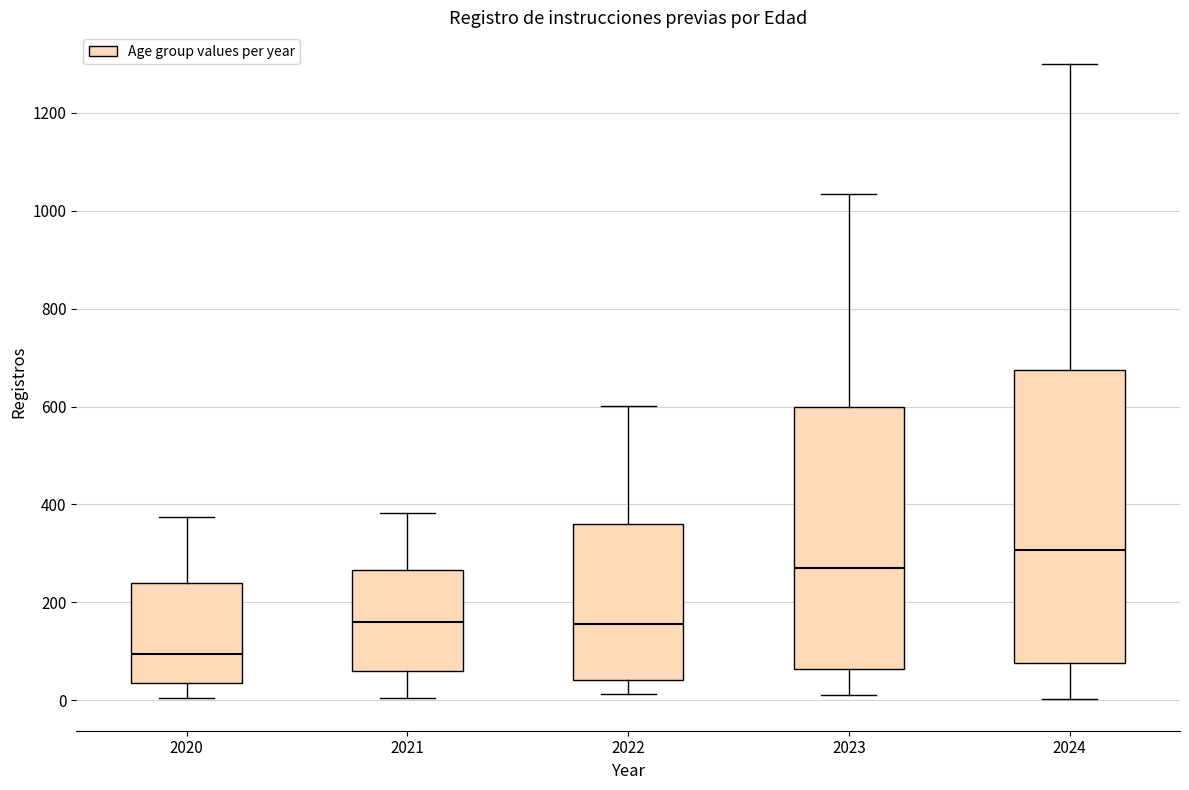

Reading left to right, transcribe this box plot: for each box, give where its median line is, the range the box spans, and where its two whiskers end, as read against the y-axis. The values are not printed on the chart, so give them approximately, as read against the axis.

2020: median 100, box 40 to 240, whiskers 0 to 380
2021: median 160, box 60 to 260, whiskers 0 to 380
2022: median 160, box 40 to 360, whiskers 20 to 600
2023: median 280, box 60 to 600, whiskers 20 to 1040
2024: median 300, box 80 to 680, whiskers 0 to 1300